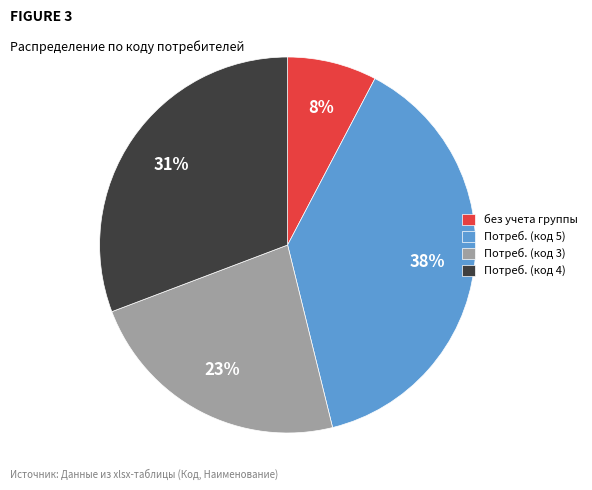

How many slices are in this pie chart?

4